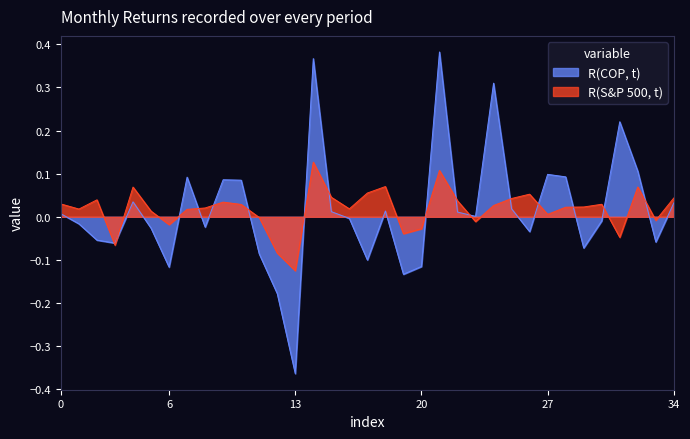

What is the difference between the maximum and minimum values in the R(S&P 500, t) series?

0.3